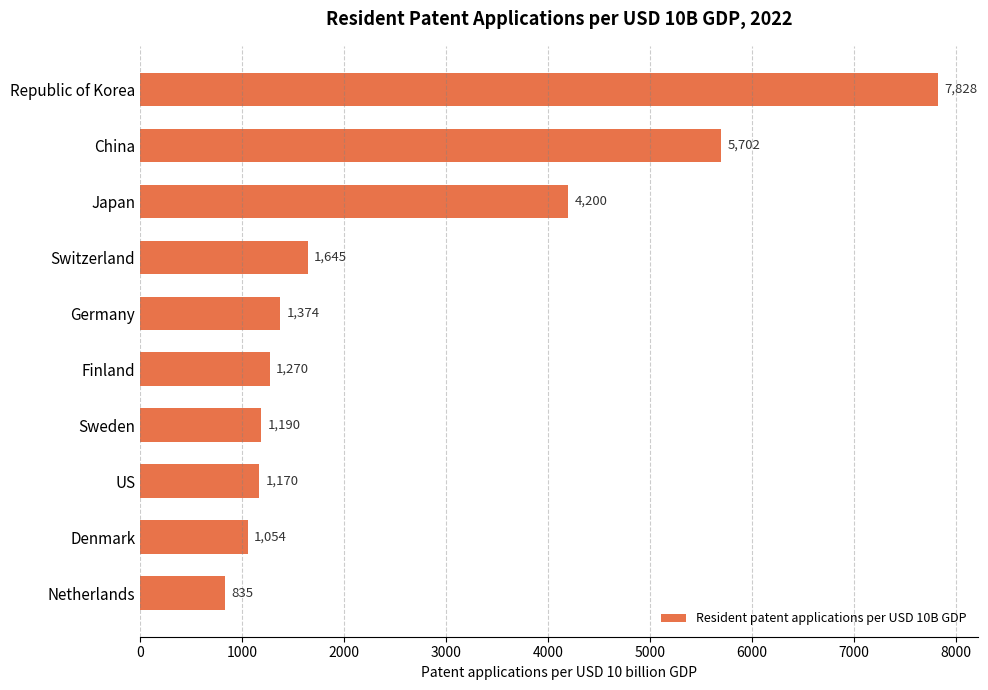

Is it true that the value at Japan is 4200?

True